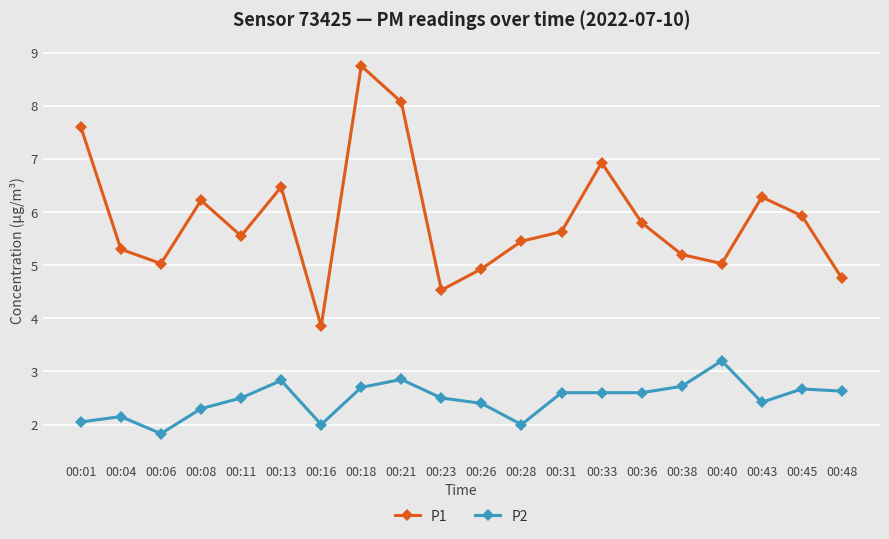

What is the value of the P1 point at the 1st from the left?

7.6